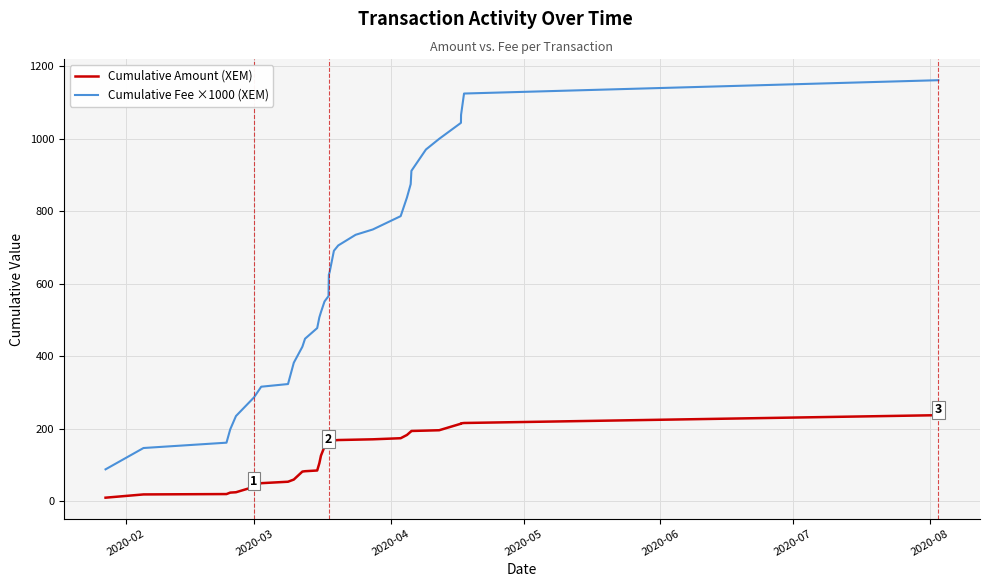

What is the maximum value shown in the chart?

1161.3